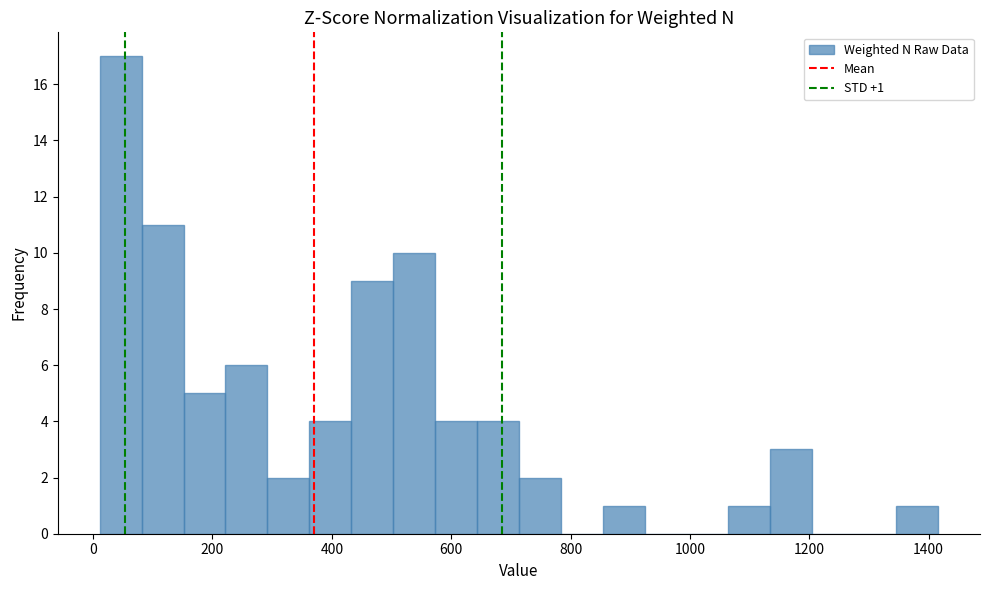

Read against the x-axis, roughly where is the centre of the tallest bar?

40